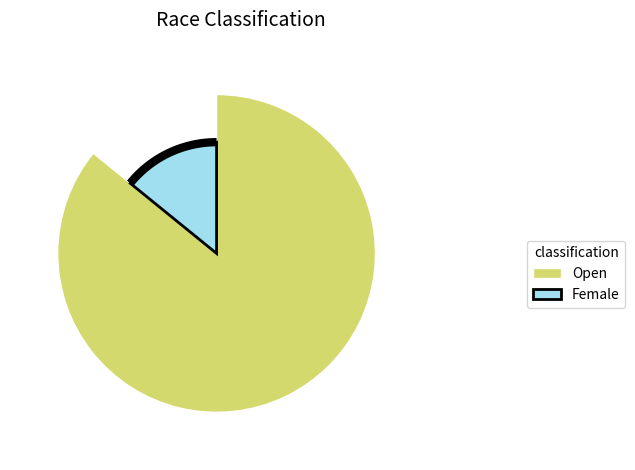

To the nearest percent, what percentage of the pie is Open?

86%